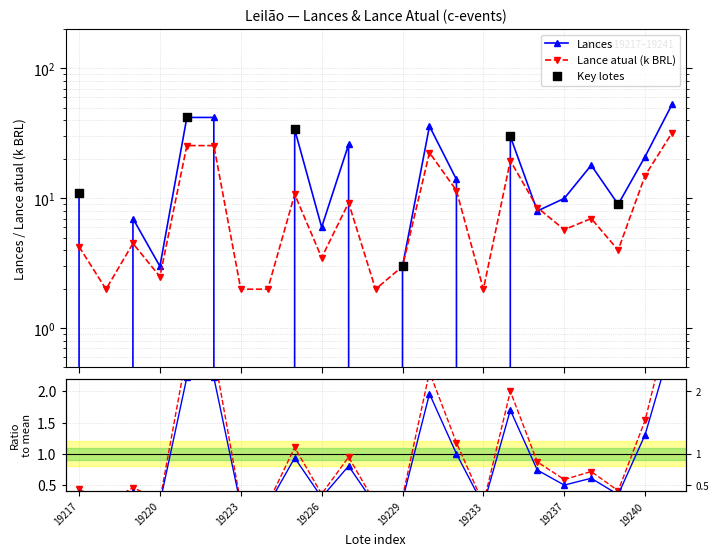

Which series reaches the minimum Y coordinate?

Lances